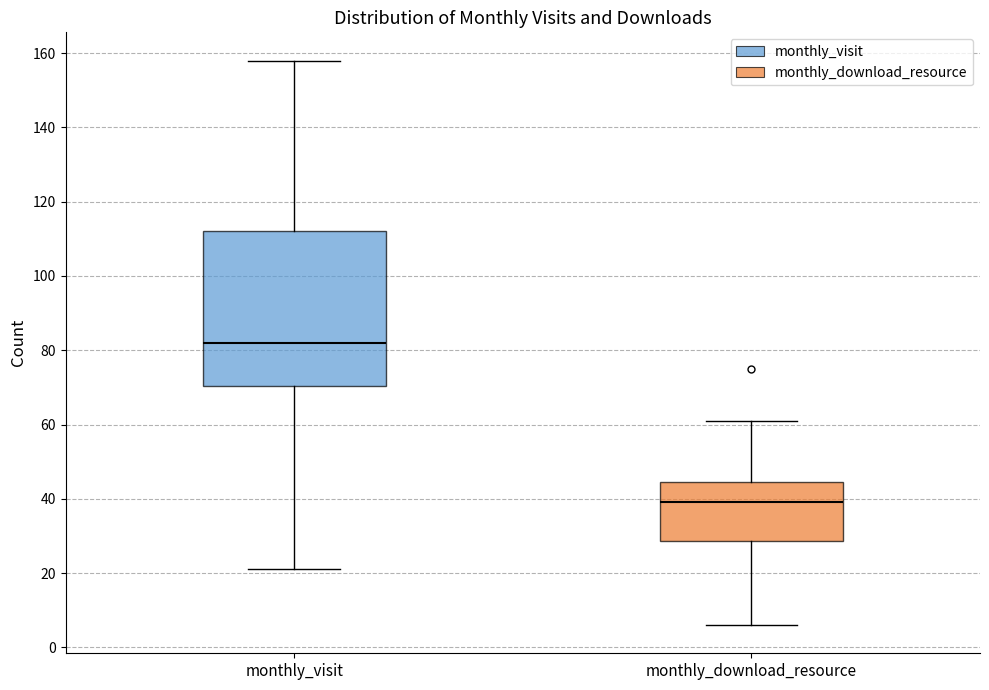

Reading left to right, transcribe this box plot: for each box, give where its median line is, the range the box spans, and where its two whiskers end, as read against the y-axis. The values are not printed on the chart, so give them approximately, as read against the axis.

monthly_visit: median 82, box 70 to 112, whiskers 22 to 158
monthly_download_resource: median 40, box 28 to 44, whiskers 6 to 62